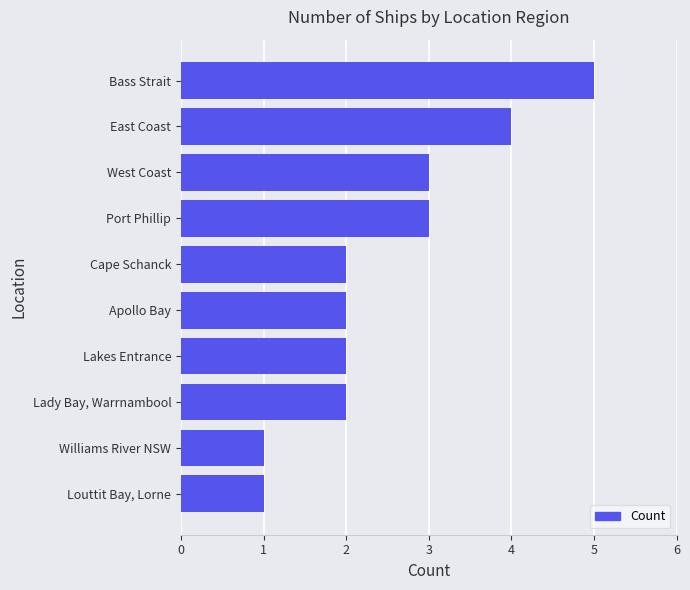

At which category does the chart reach its peak across all series?

Bass Strait